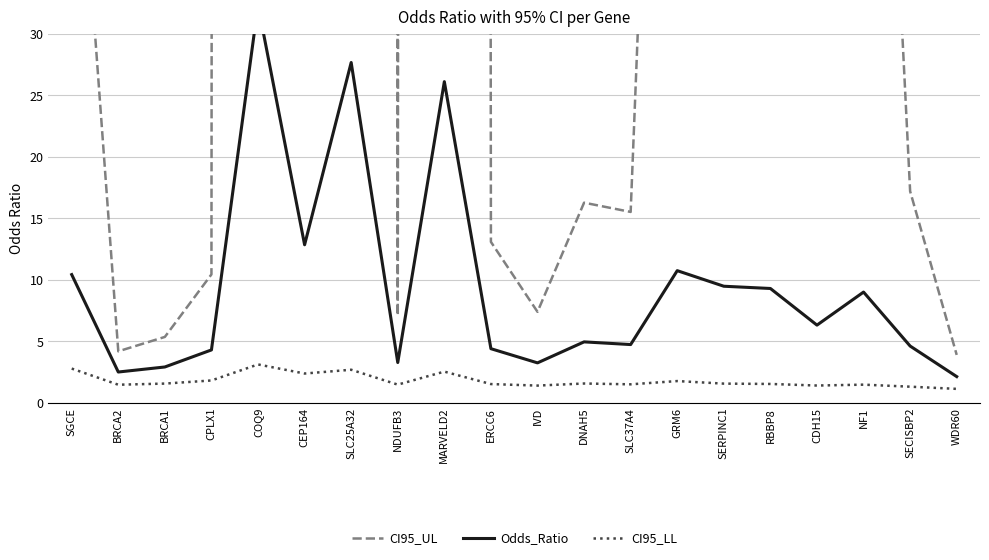

Does the chart have visible grid lines?

Yes